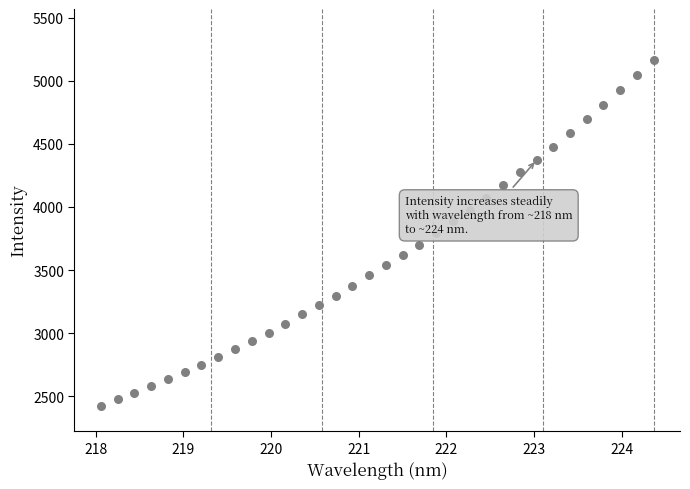

What is the range of Y values (max minus min)?

2743.5